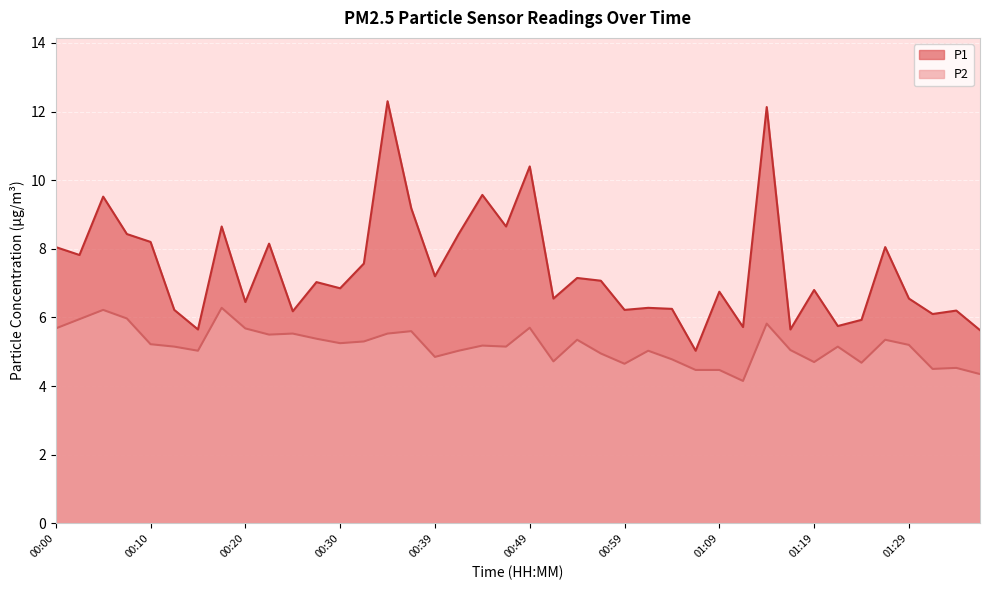

Is it true that P2 equals 2.4 at 00:42?

False